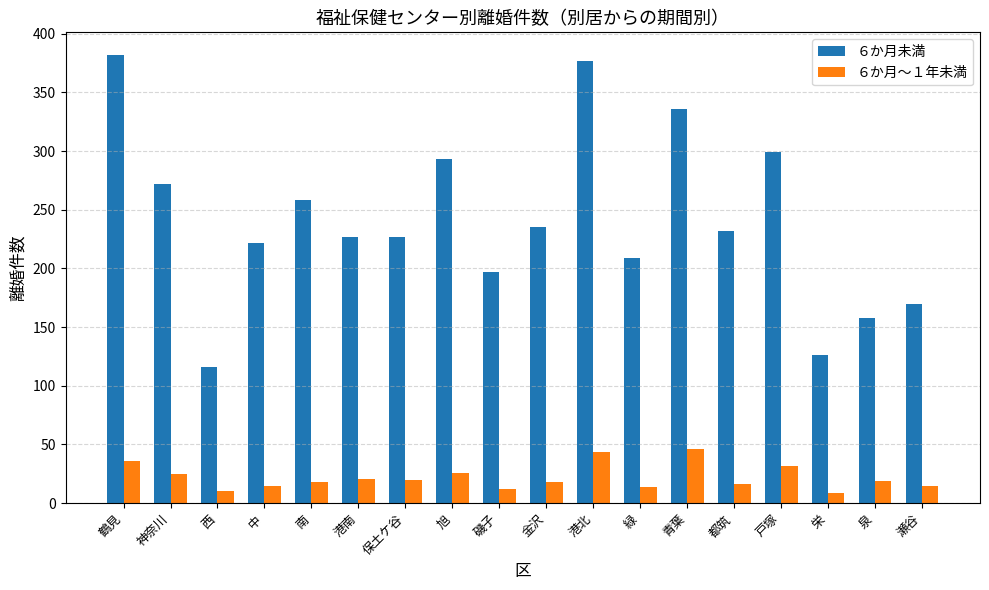

Which series has the largest total across all categories?

６か月未満